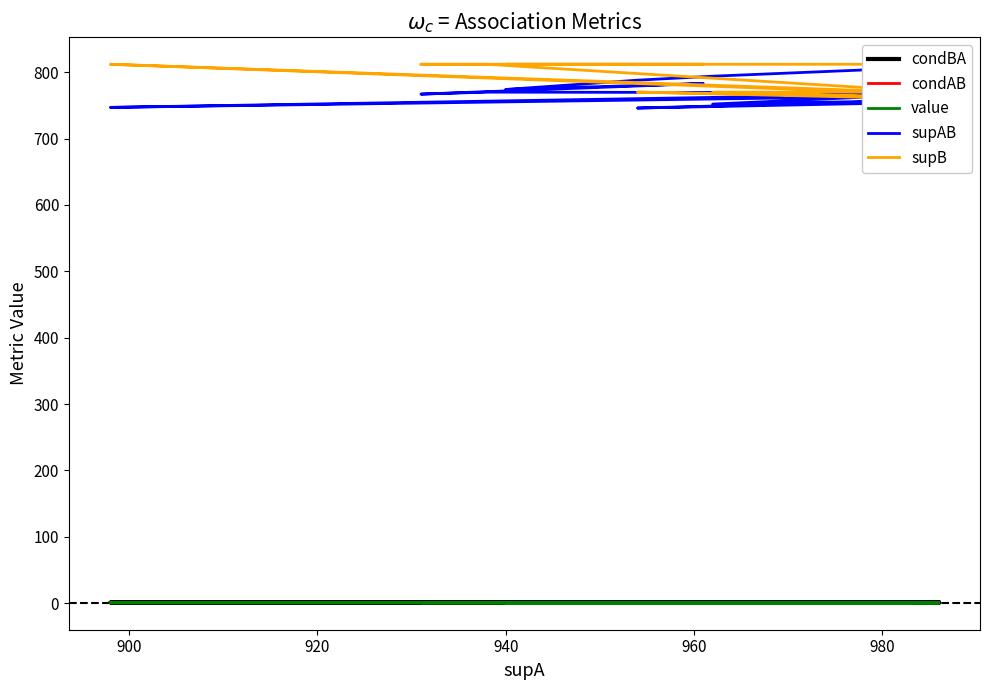

Is the value of supB at 13 greater than the value of condAB at 15?

Yes